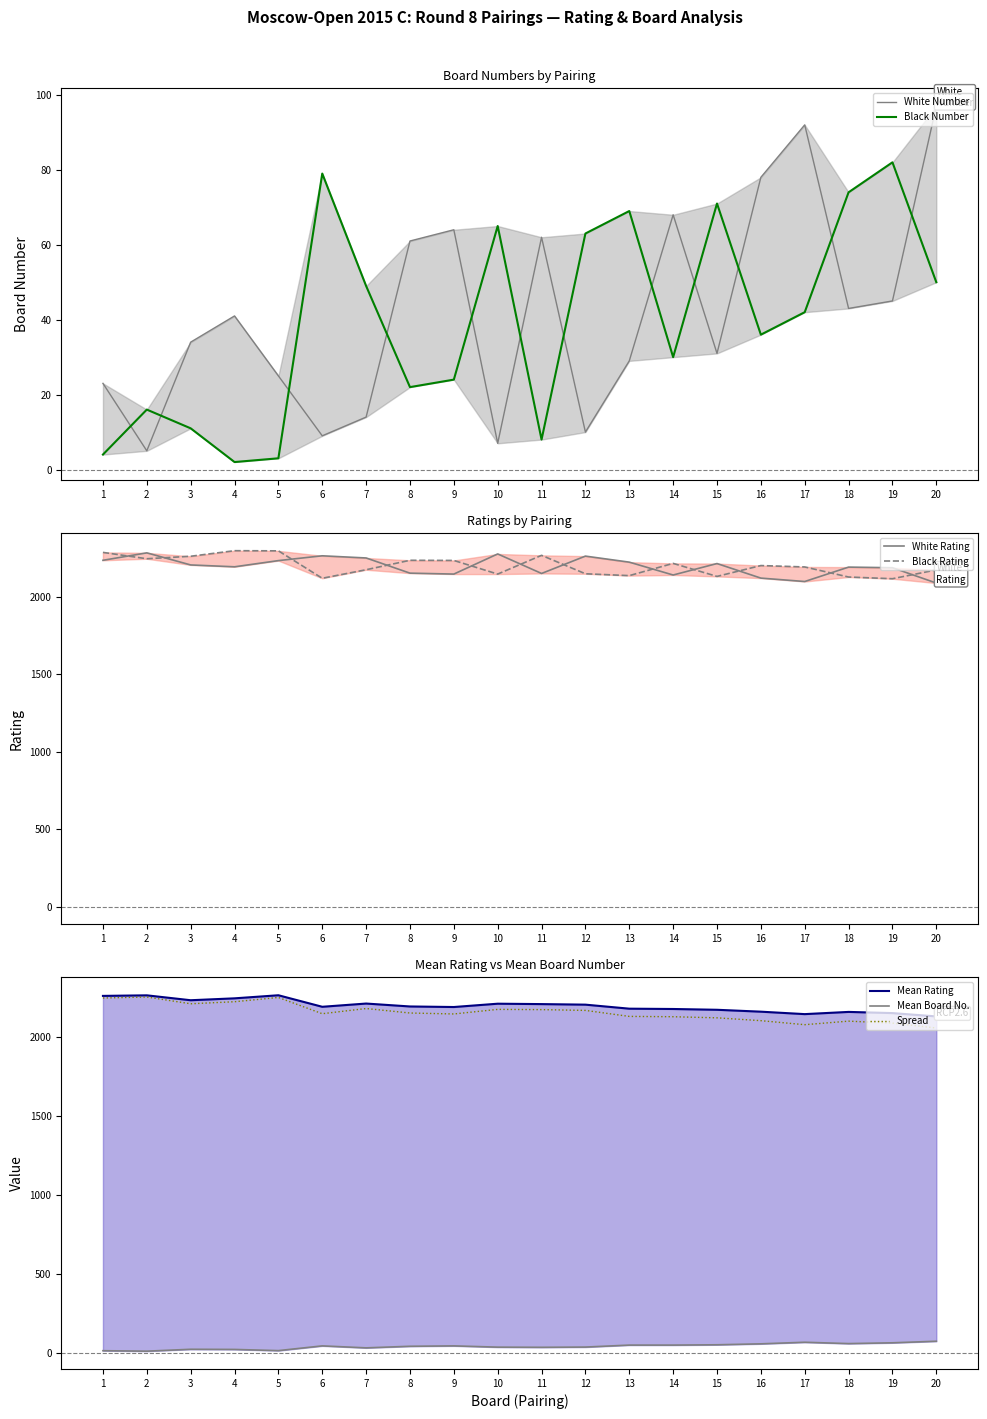

At which category does Black Rating reach its first local peak?

4